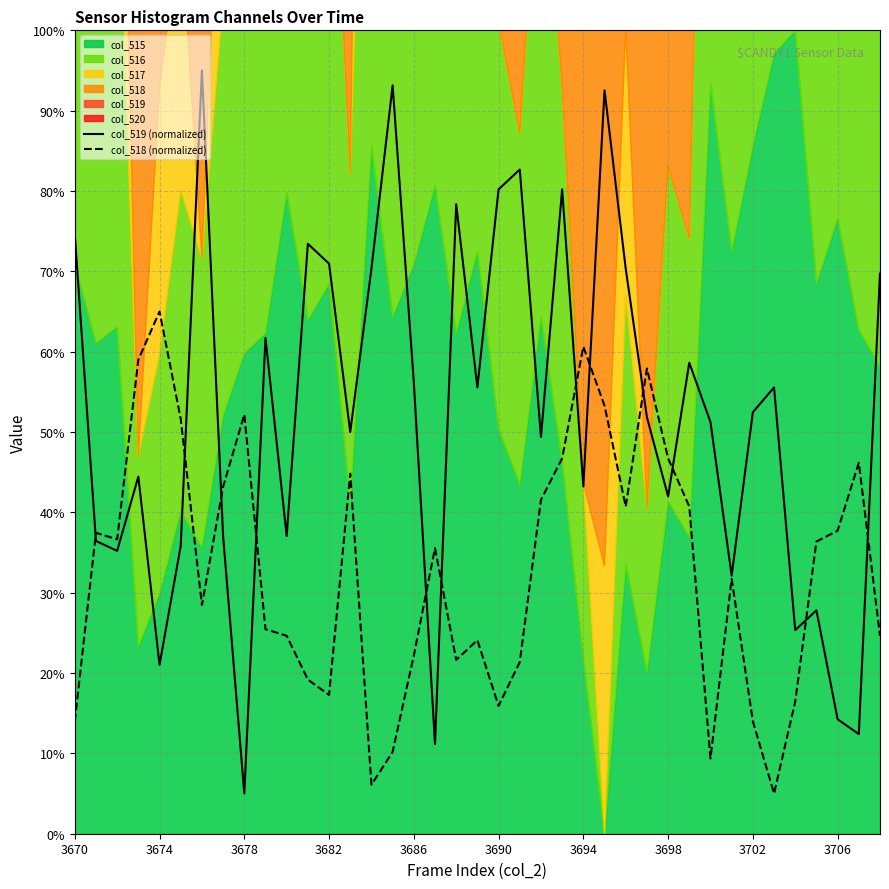

How many lines are shown in the chart?

2